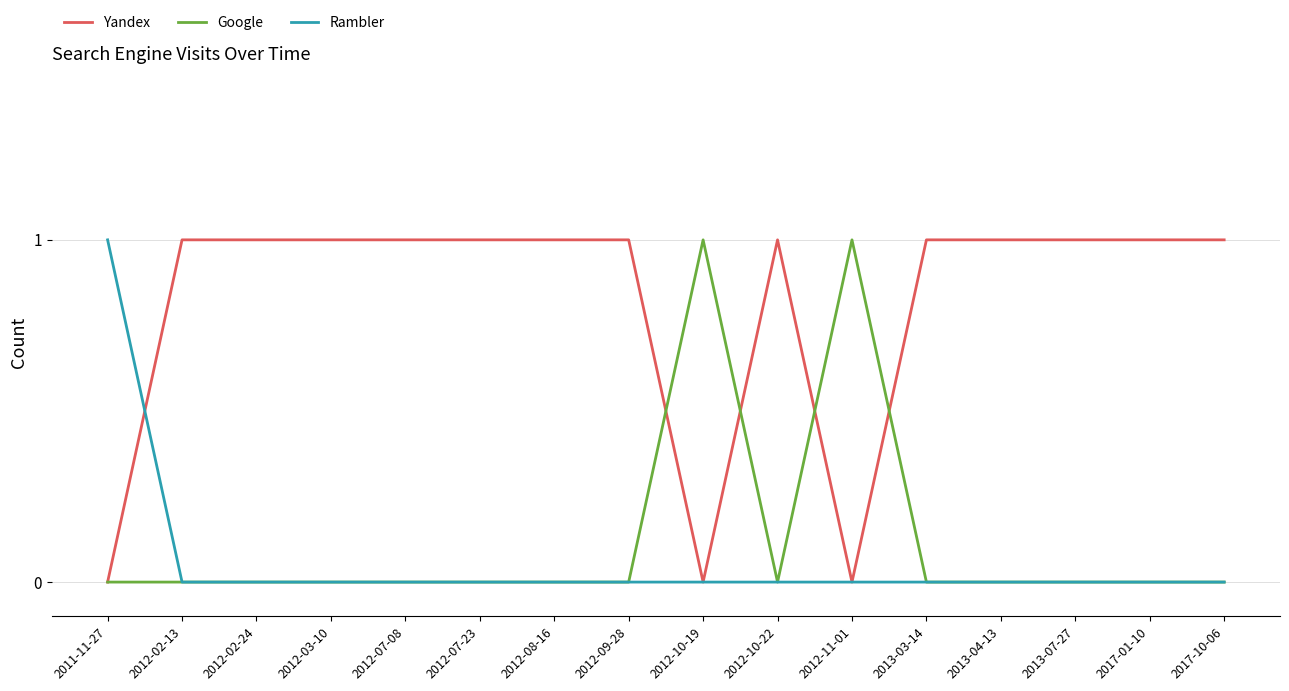

True or false: Yandex and Google cross at least once.

True